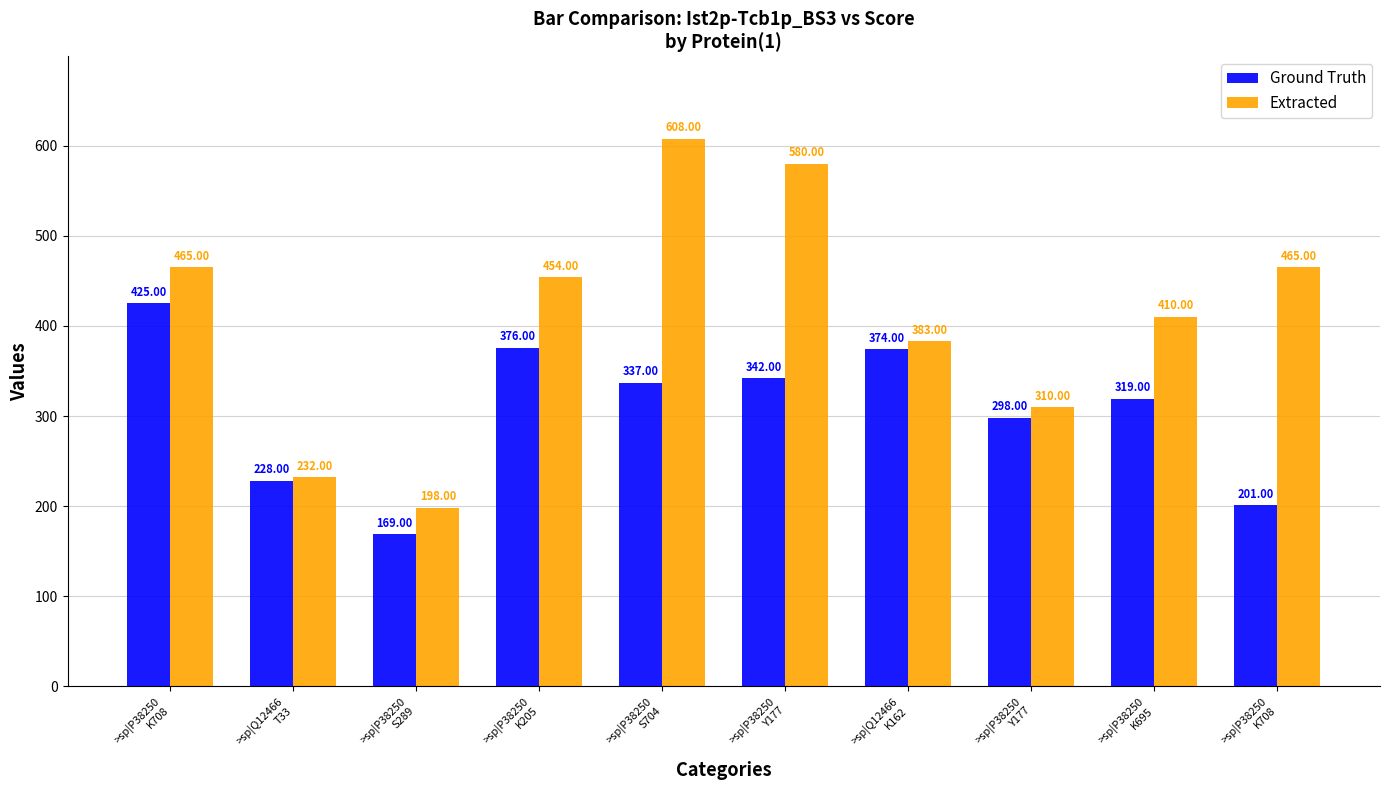

What are all the series names shown in the legend?

Ground Truth, Extracted